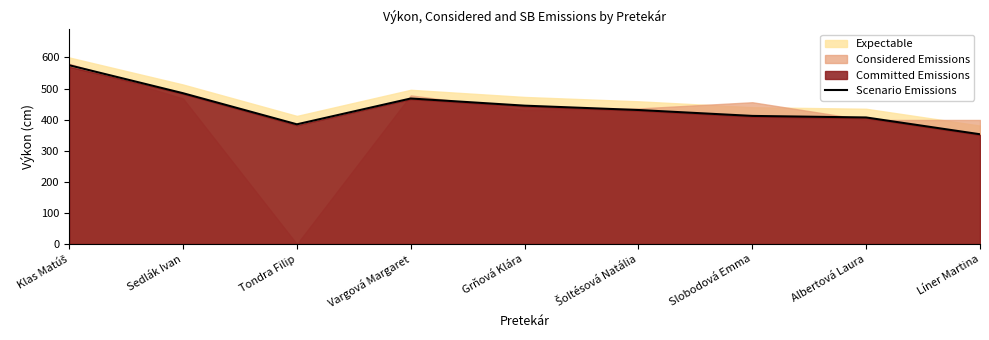

What position from the right is Šoltésová Natália?

4